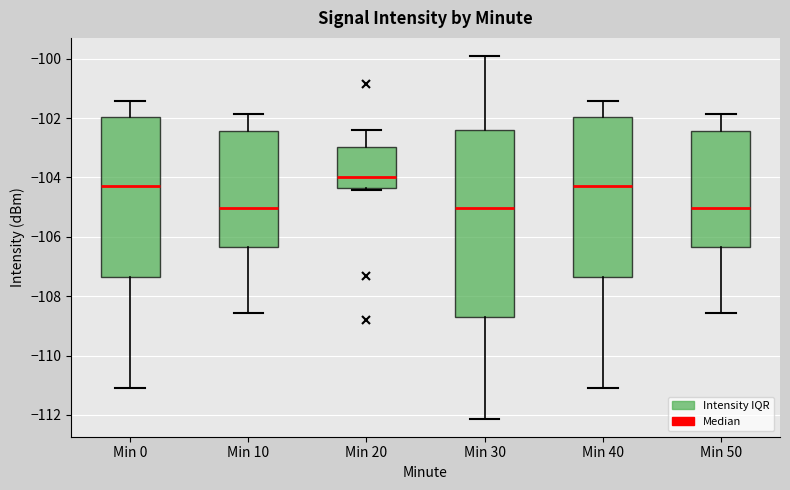

Comparing the boxes themselves (not the whiskers), which one is the tallest?

Min 30